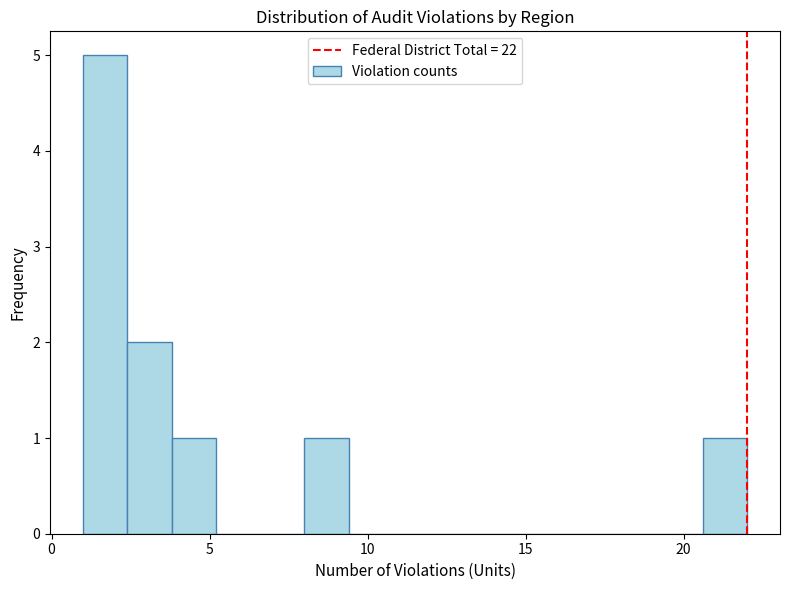

Around what value on the x-axis is the tallest bar? Give the approximate position of its centre, as read against the axis.

1.5